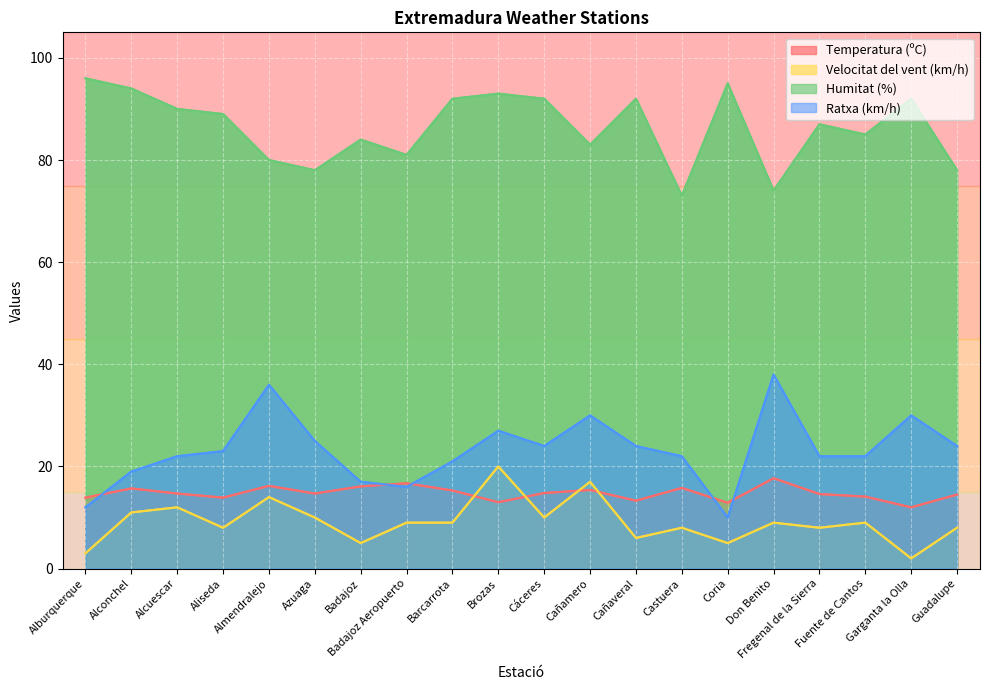

Where is the first local minimum for Ratxa (km/h)?

Badajoz Aeropuerto